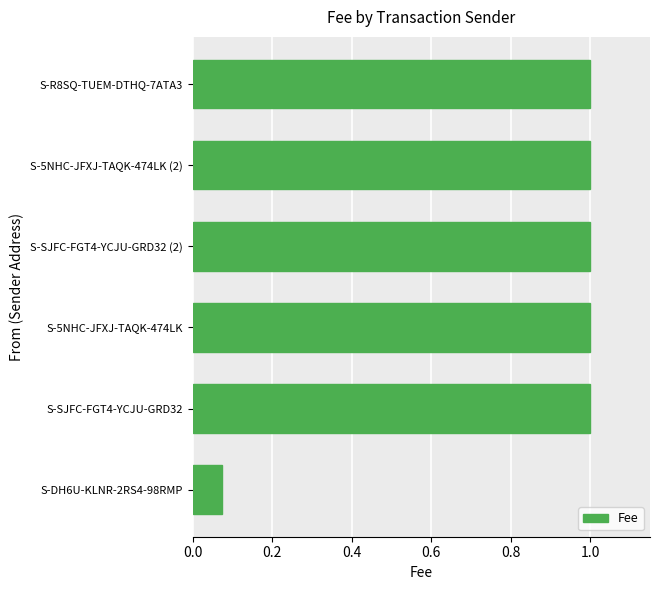

True or false: the data shows 1.0 at S-5NHC-JFXJ-TAQK-474LK.

True